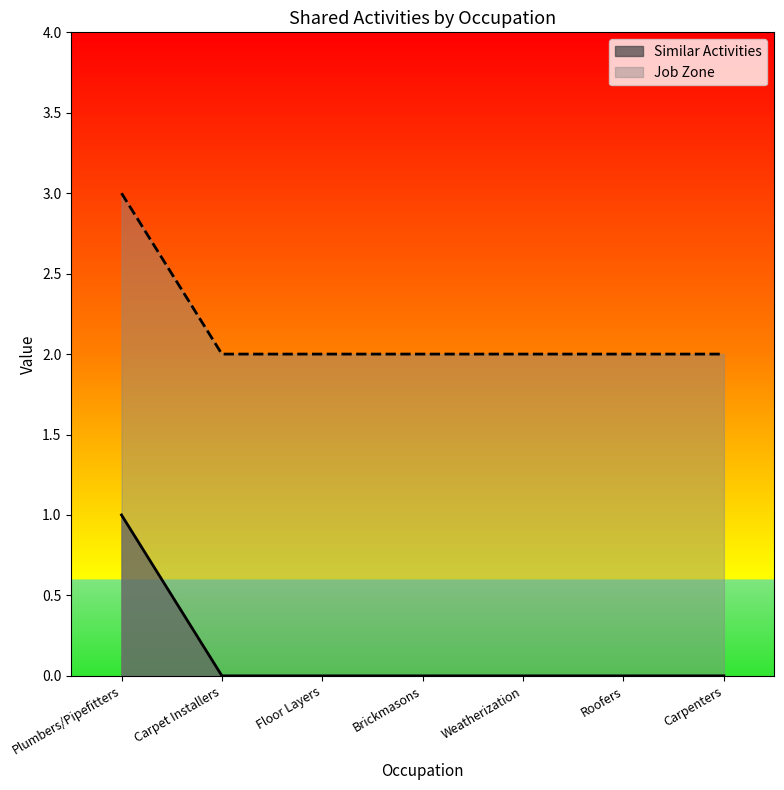

Is the value of Similar Activities at Weatherization greater than the value of Job Zone at Carpenters?

No